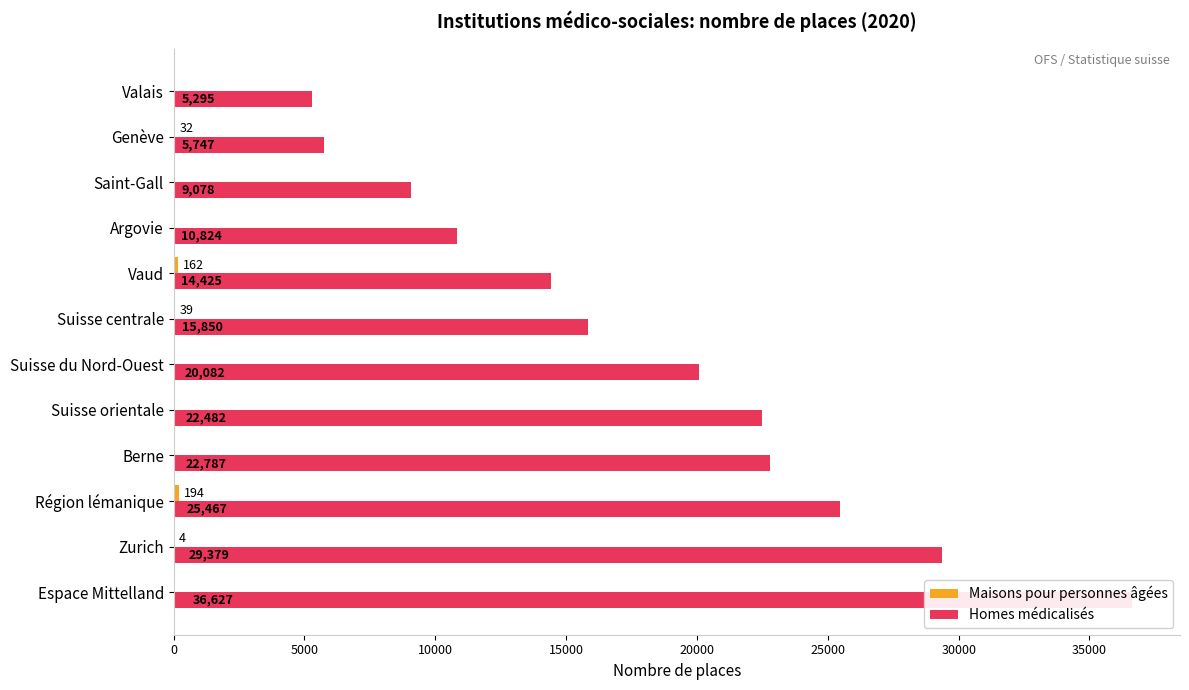

At how many categories does at least one series exceed 92?

12